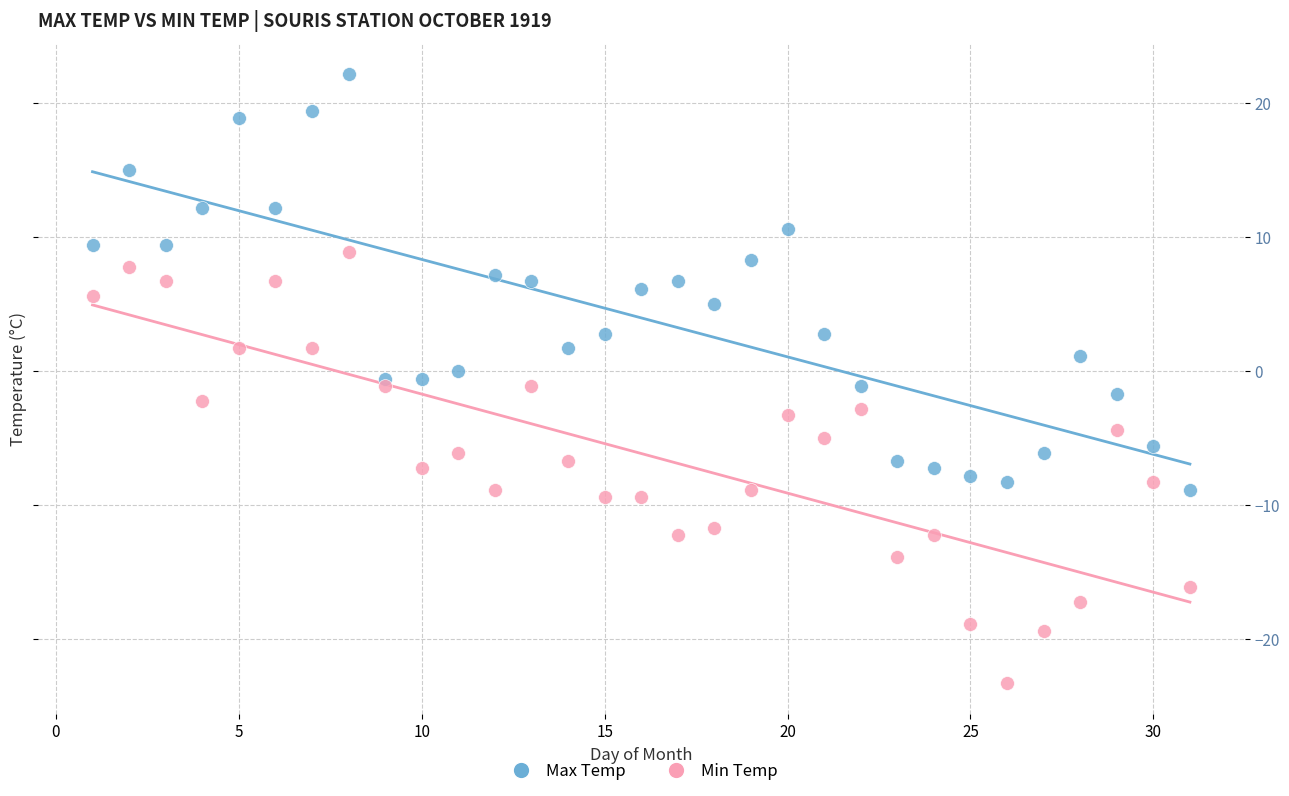

What are all the series names shown in the legend?

Max Temp, Min Temp